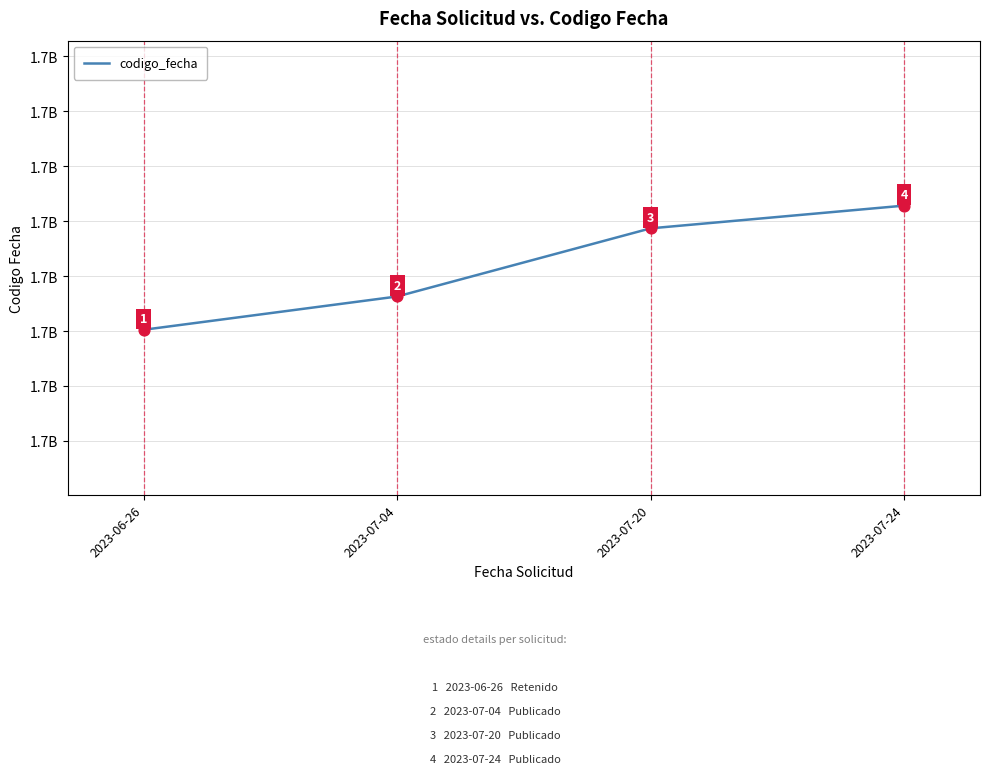

Between 2023-07-20 and 2023-07-04, which is larger?

2023-07-20